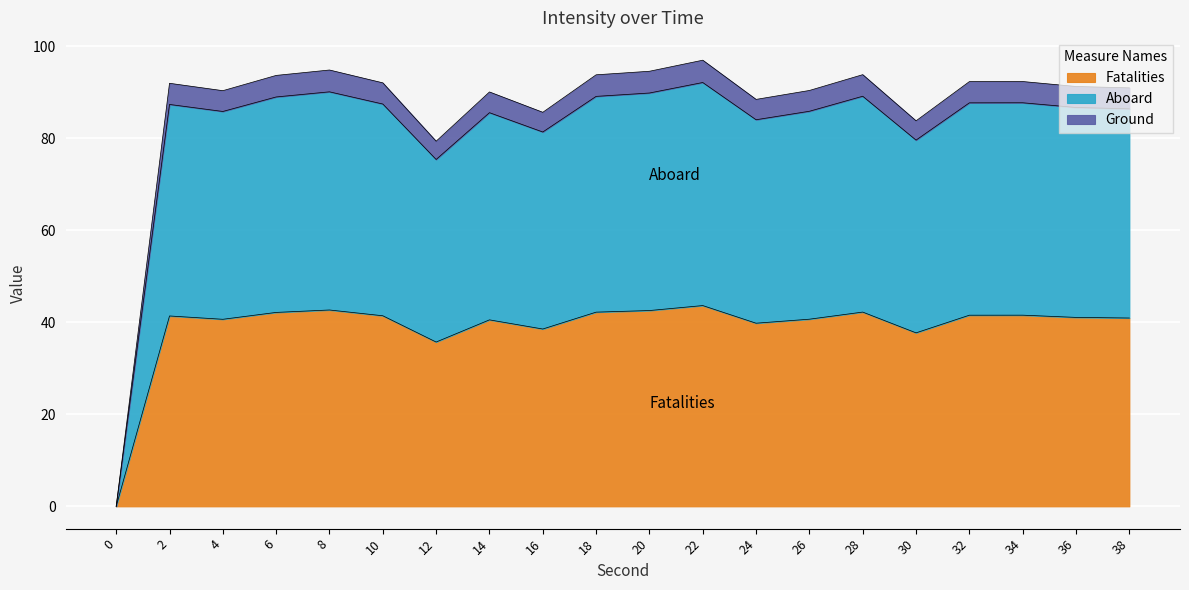

What is the sum of the values at 0 and 22?

96.9